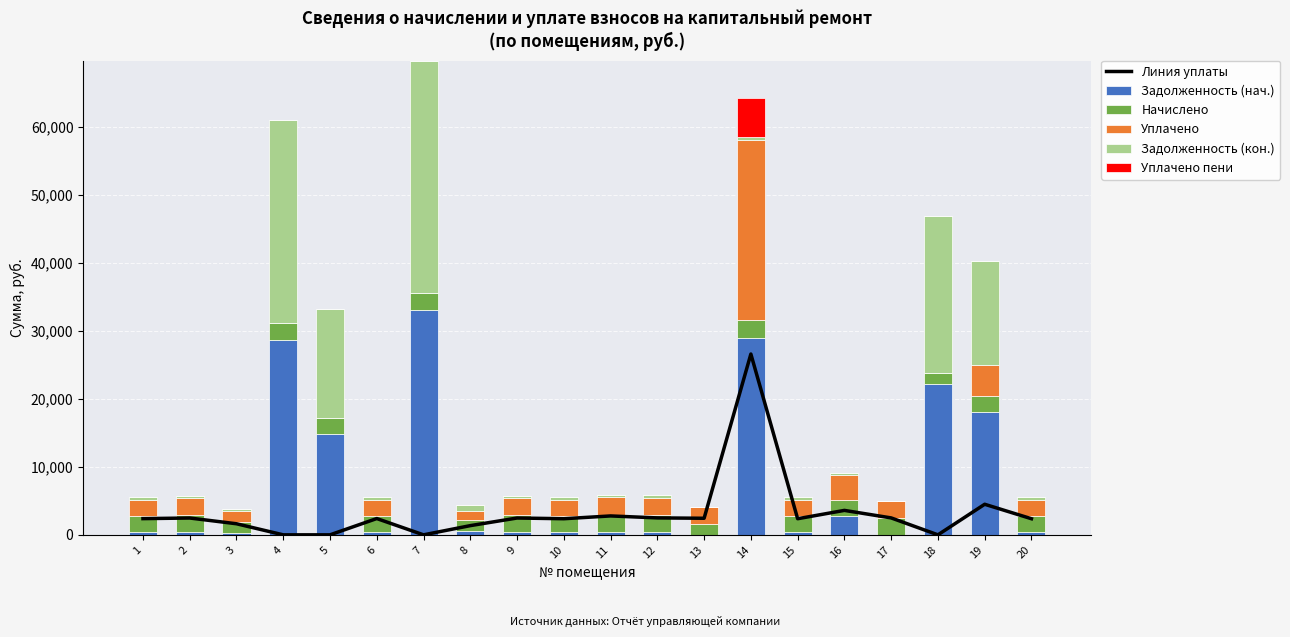

Is it true that Линия уплаты equals 837.9 at 11?

False